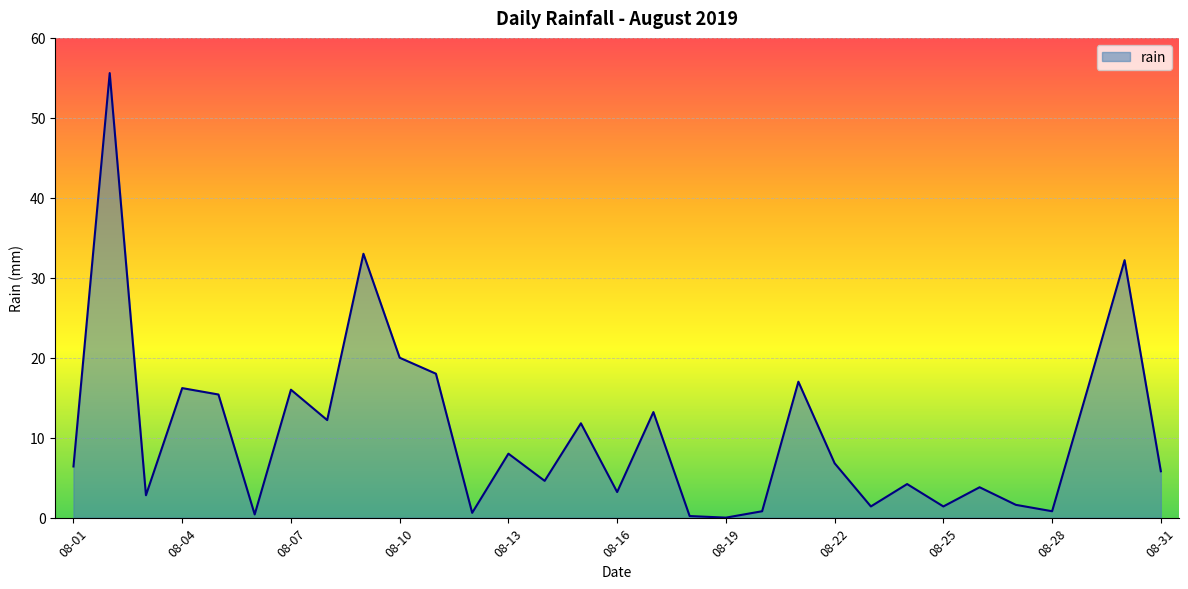

What is the difference between the maximum and minimum values?

55.6